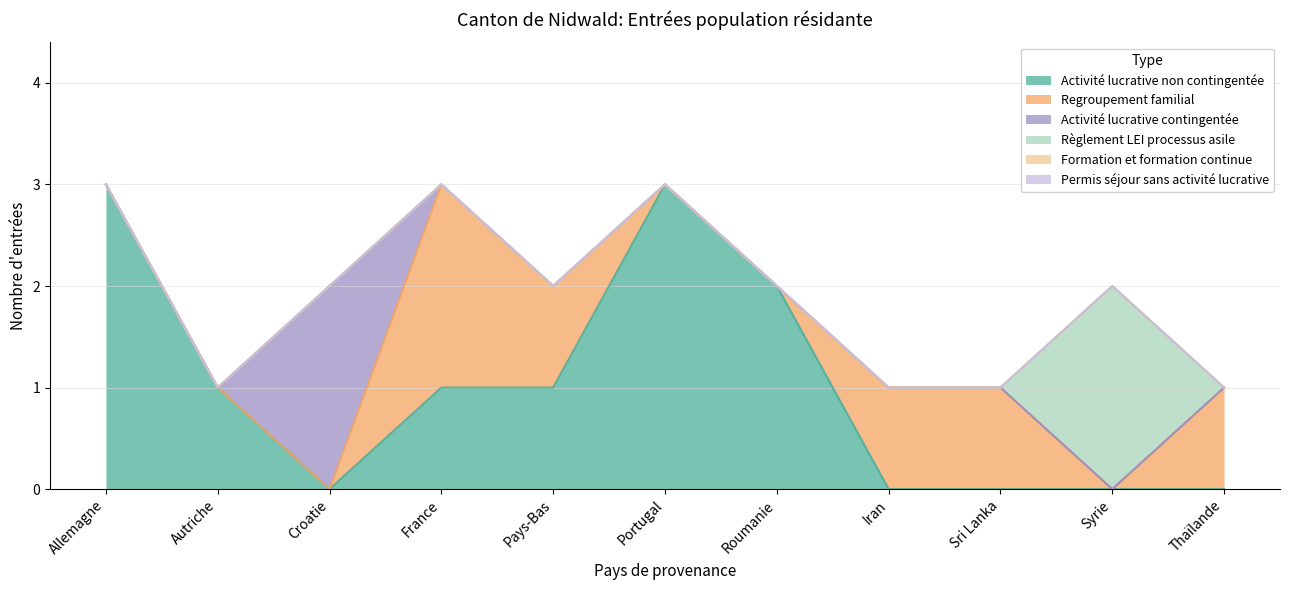

Reading left to right, what are all the values shown in this chart?

Activité lucrative non contingentée: 3	1	0	1	1	3	2	0	0	0	0
Regroupement familial: 0	0	0	2	1	0	0	1	1	0	1
Activité lucrative contingentée: 0	0	2	0	0	0	0	0	0	0	0
Règlement LEI processus asile: 0	0	0	0	0	0	0	0	0	2	0
Formation et formation continue: 0	0	0	0	0	0	0	0	0	0	0
Permis séjour sans activité lucrative: 0	0	0	0	0	0	0	0	0	0	0